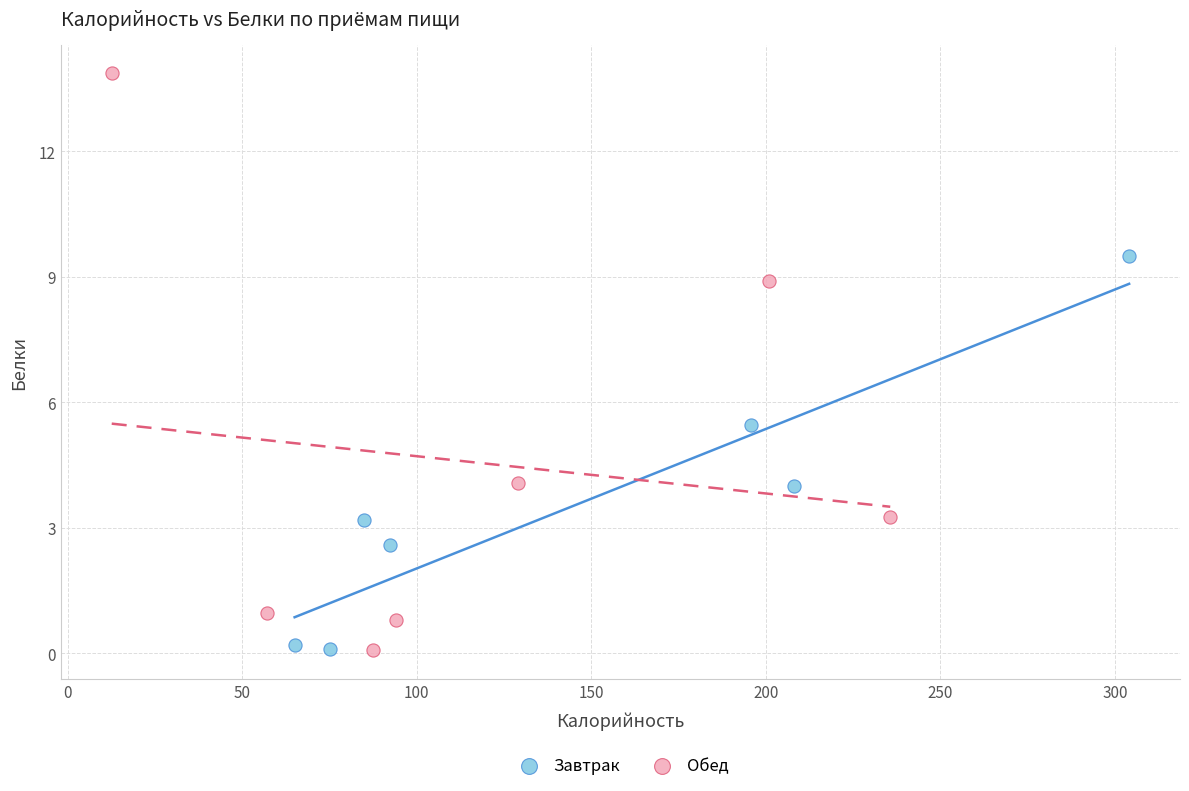

Which series contains the highest Y value?

Обед